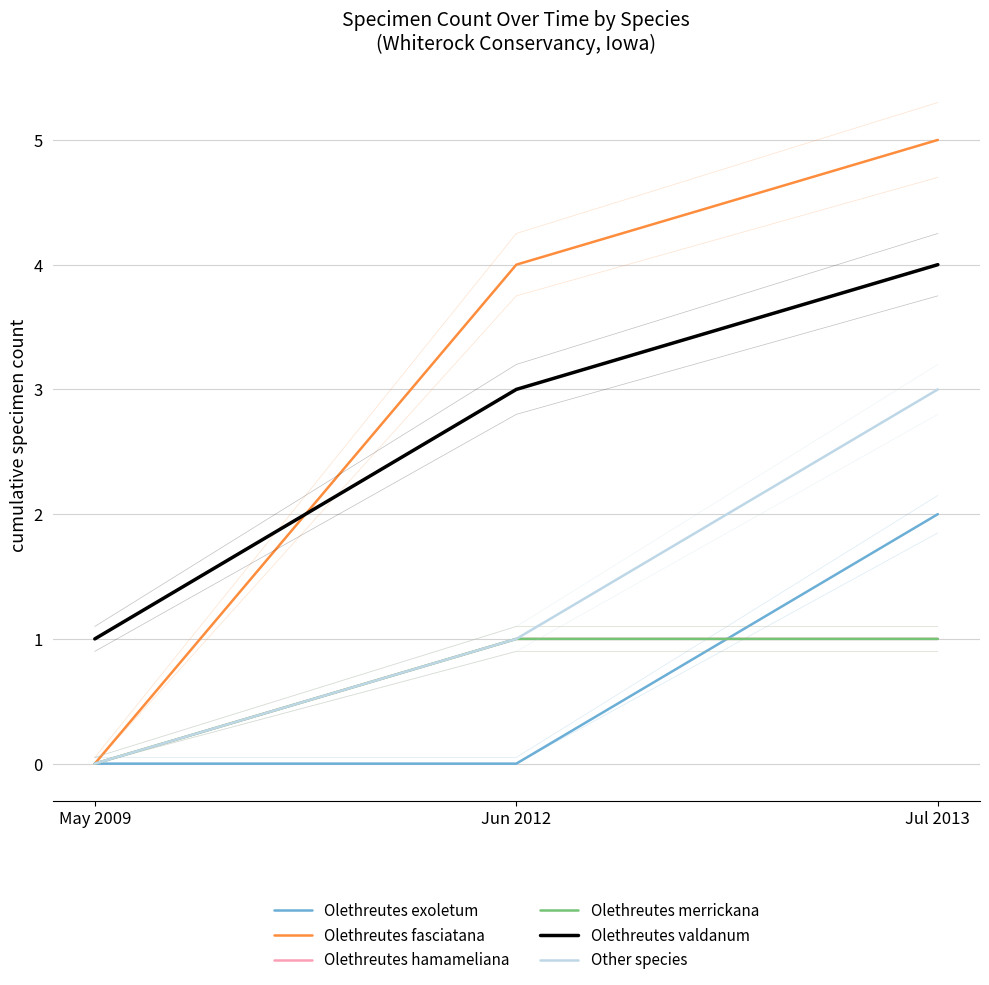

How many values in the Olethreutes exoletum series exceed 0?

1